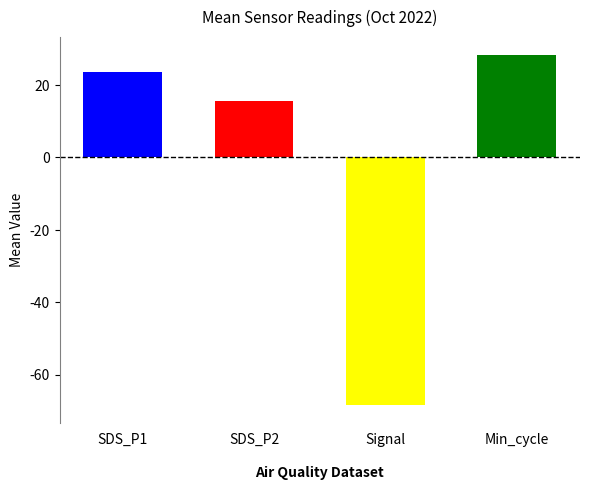

Are the bars horizontal?

No